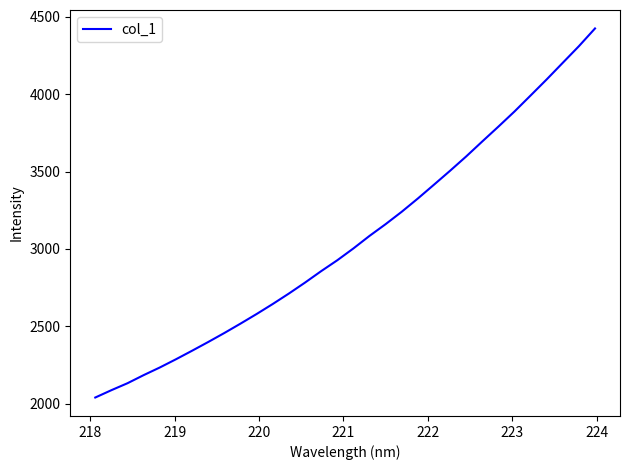

What is the maximum value shown in the chart?

4425.3